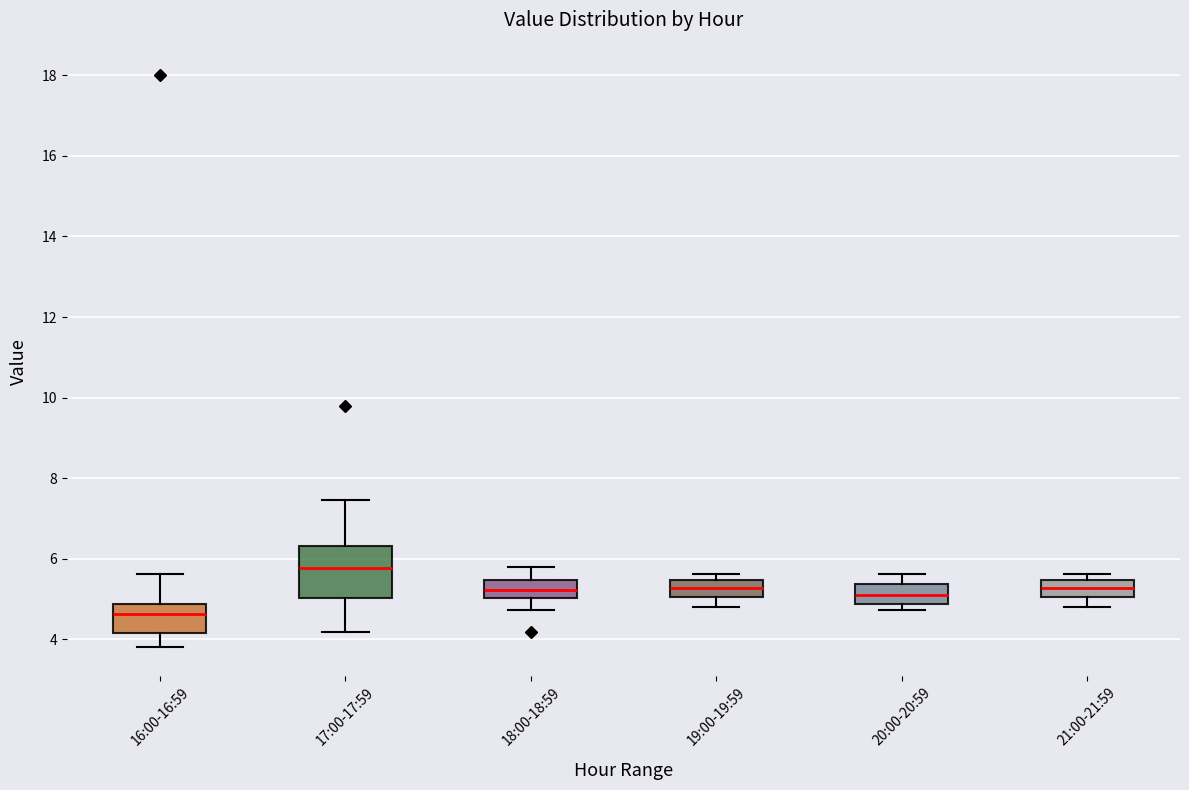

Reading left to right, read every box against the y-axis: the position of its median line, the range the box covers, and the ends of its whiskers. The values are not printed on the chart, so give them approximately, as read against the axis.

16:00-16:59: median 4.6, box 4.2 to 4.8, whiskers 3.8 to 5.6
17:00-17:59: median 5.8, box 5.0 to 6.4, whiskers 4.2 to 7.4
18:00-18:59: median 5.2, box 5.0 to 5.4, whiskers 4.8 to 5.8
19:00-19:59: median 5.2, box 5.0 to 5.4, whiskers 4.8 to 5.6
20:00-20:59: median 5.0, box 4.8 to 5.4, whiskers 4.8 (just below the box's lower edge) to 5.6
21:00-21:59: median 5.2, box 5.0 to 5.4, whiskers 4.8 to 5.6